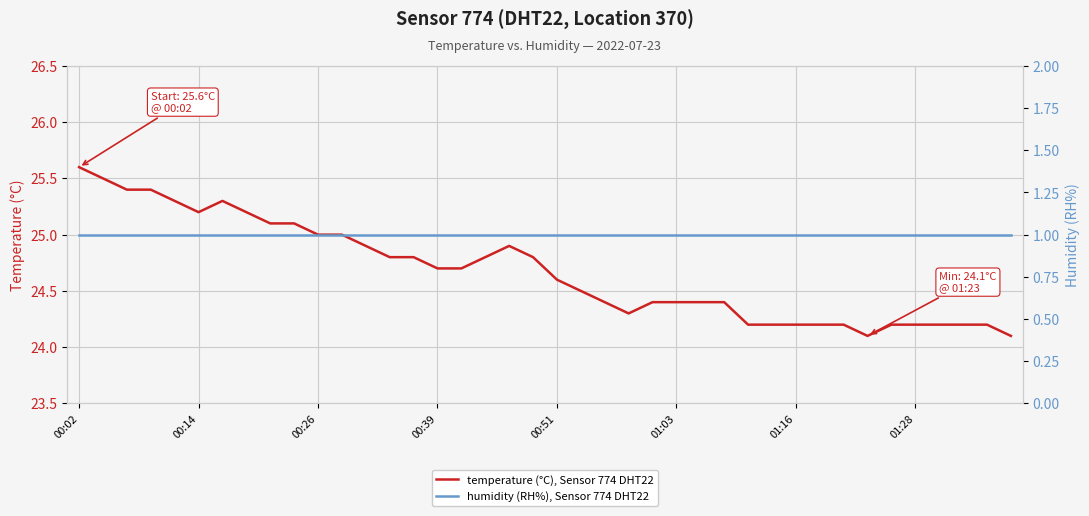

At which label is humidity (RH%), Sensor 774 DHT22 closest to 1?

00:02